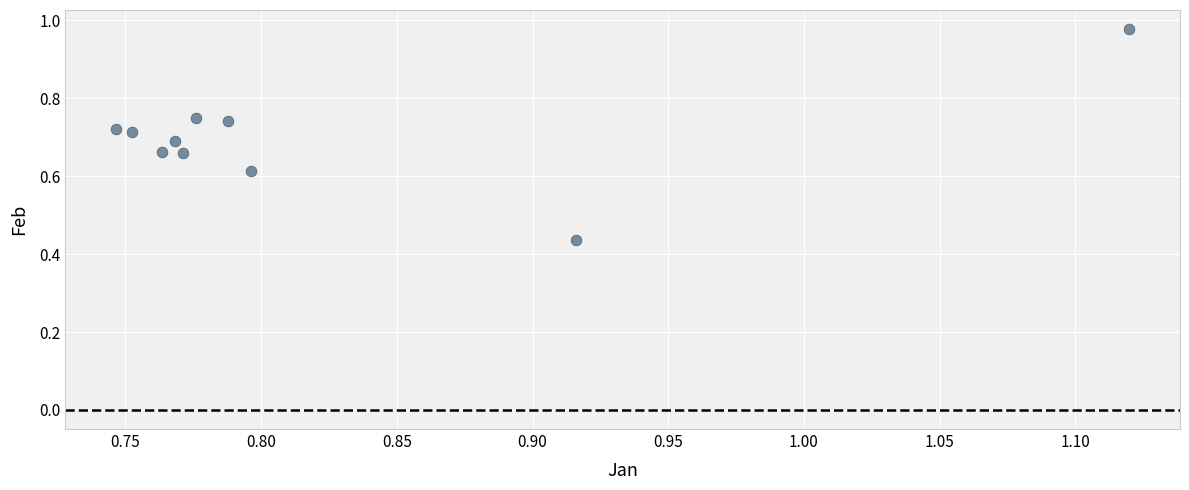

What is the range of Y values (max minus min)?

0.5